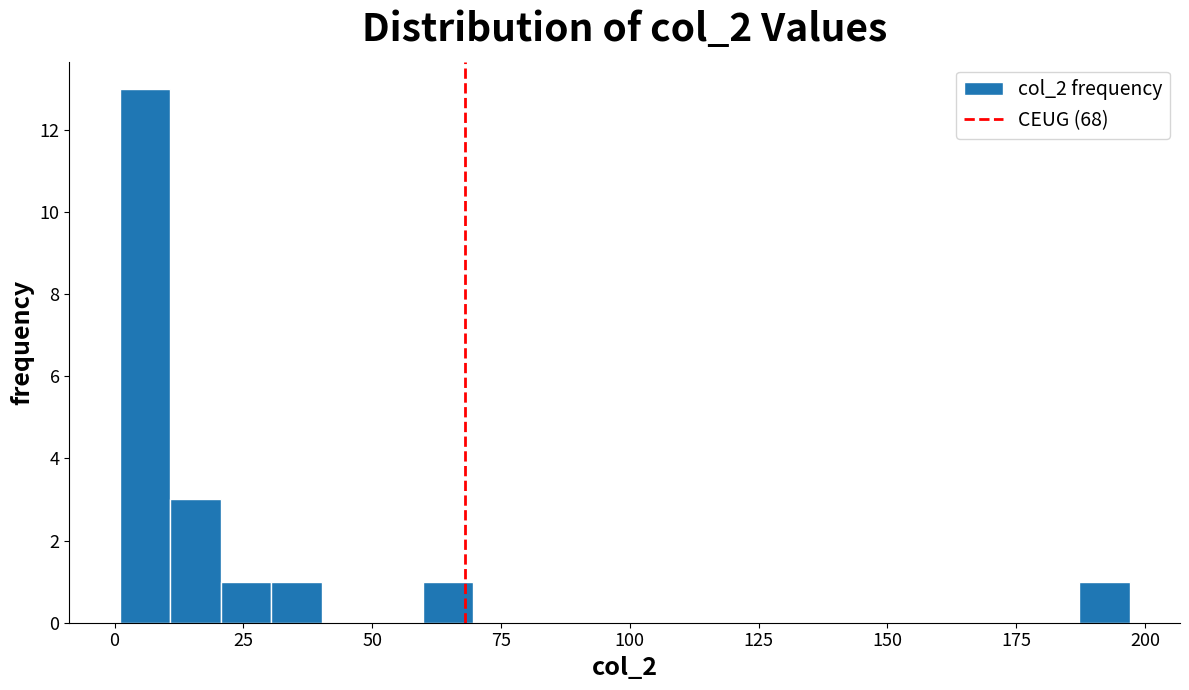

Read against the x-axis, roughly where is the centre of the tallest bar?

5